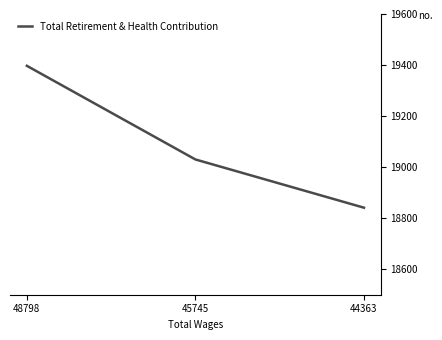

What is the average value?

19089